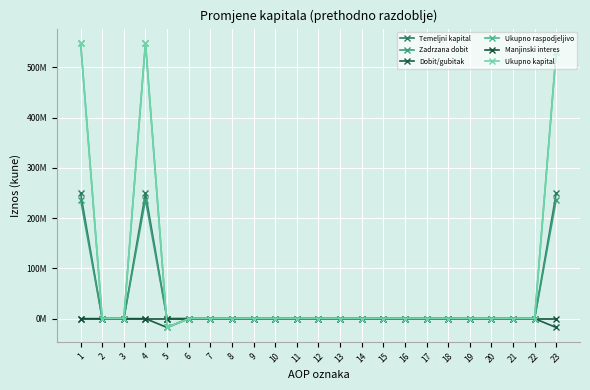

Is this an area chart (filled region under the line)?

No